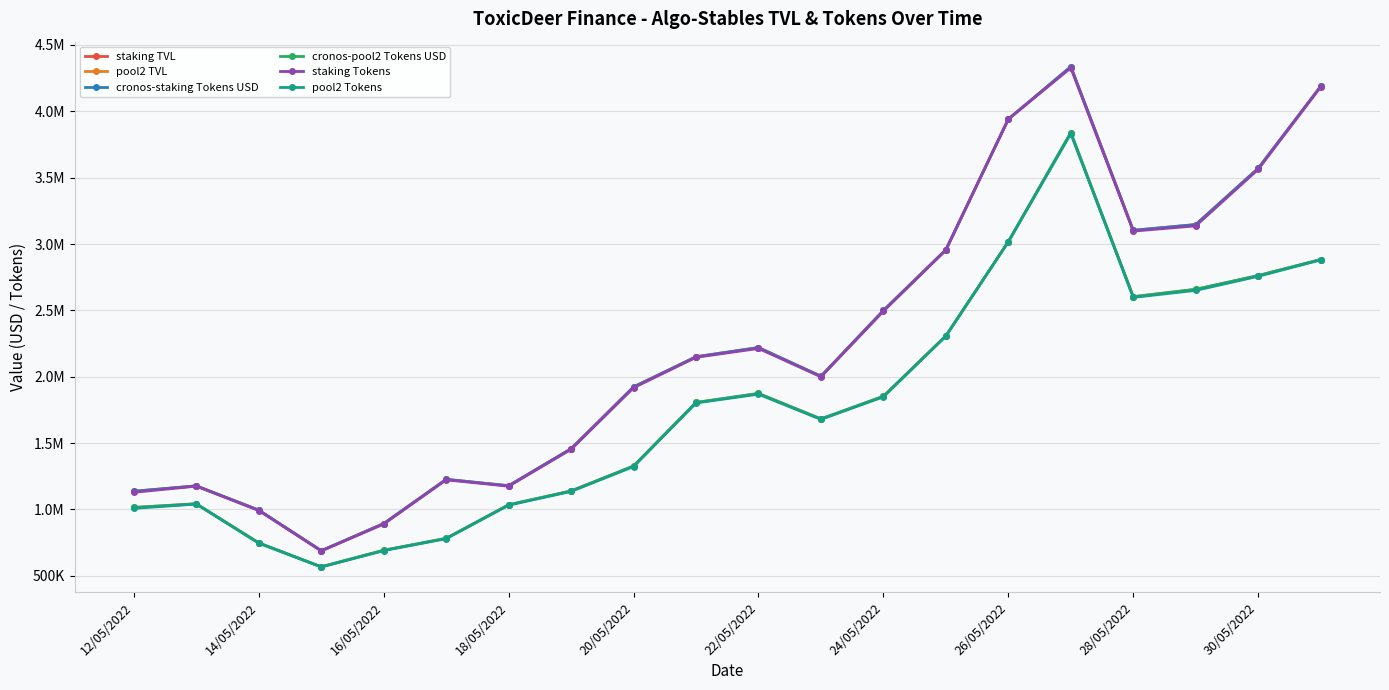

Is this an area chart (filled region under the line)?

No